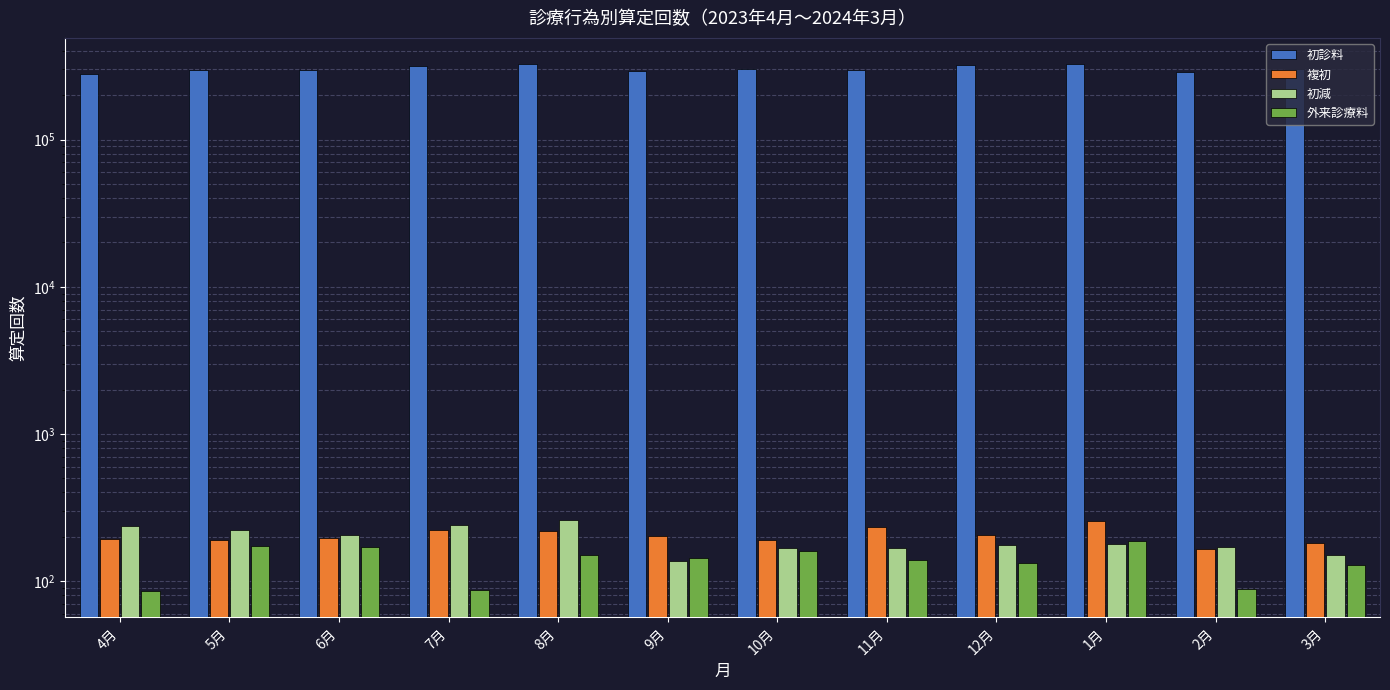

What is the average value of the 初減 series?

193